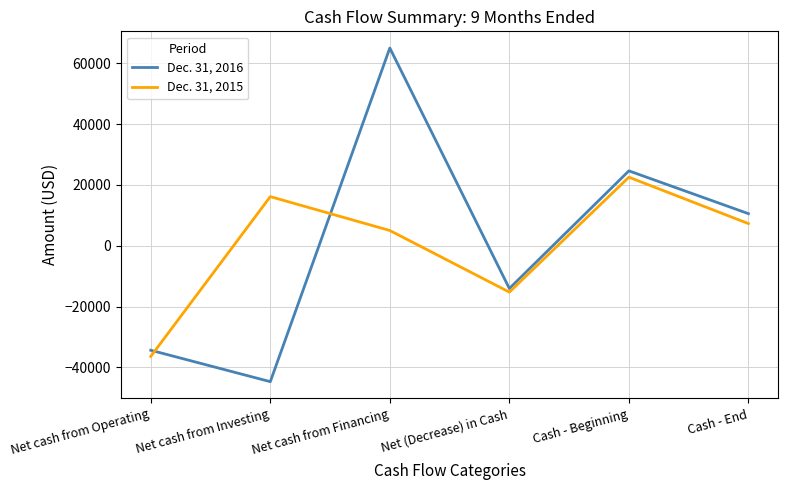

Is this an area chart (filled region under the line)?

No